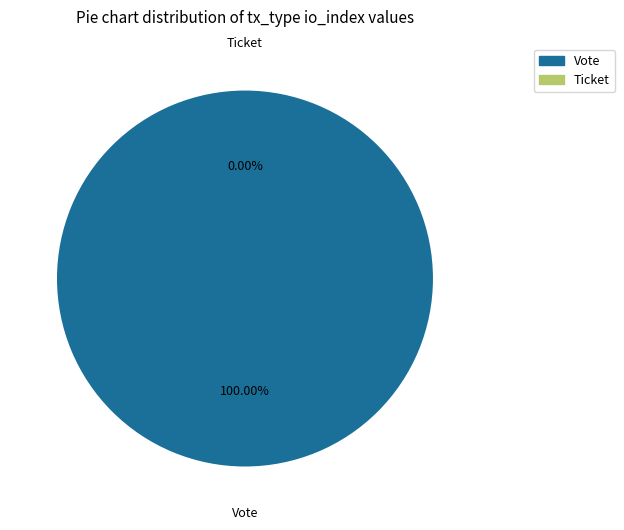

To the nearest percent, what is the difference between the largest and smallest slice percentages?

100%